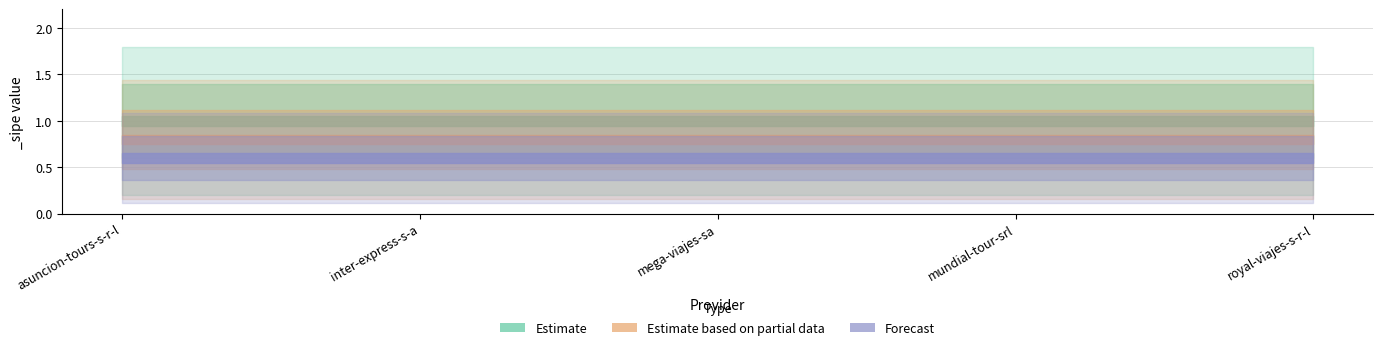

List the labels in order of Forecast value, largest first.

asuncion-tours-s-r-l, inter-express-s-a, mega-viajes-sa, mundial-tour-srl, royal-viajes-s-r-l